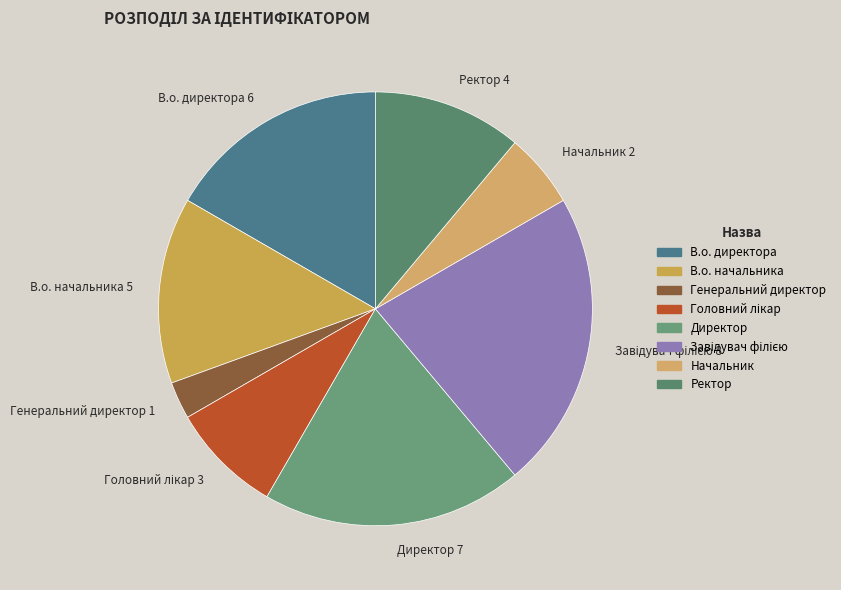

Between Генеральний директор 1 and В.о. директора 6, which is larger?

В.о. директора 6